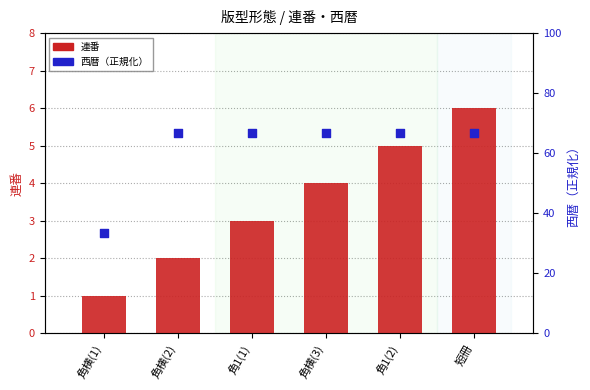

Which series contains the lowest Y value?

連番